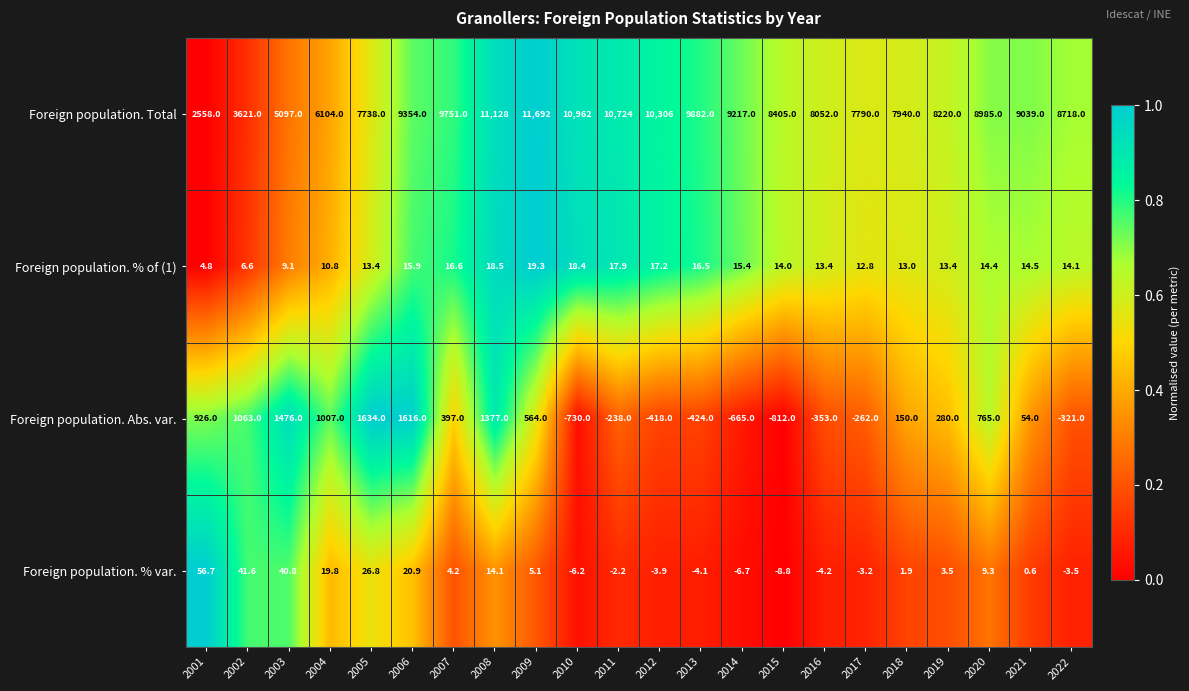

Where is Foreign population. Abs. var. nearest to the value 411?

2007